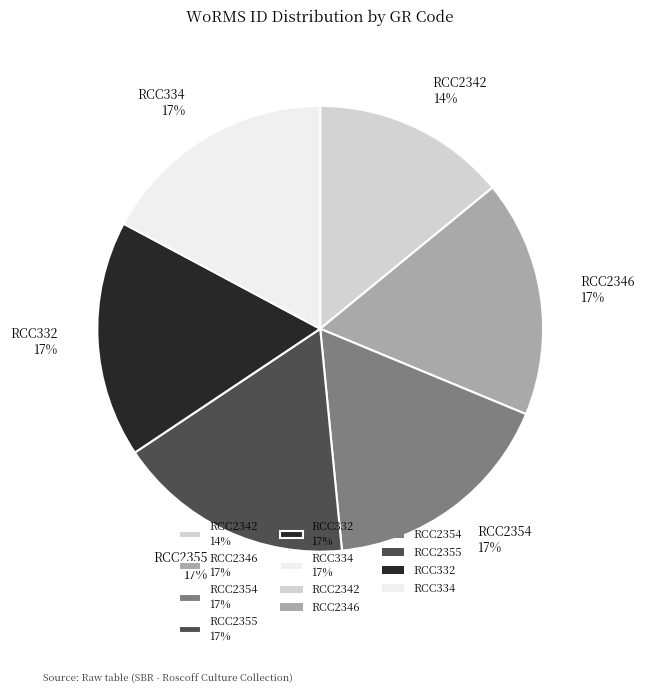

What is the smallest slice in the pie chart?

RCC2342